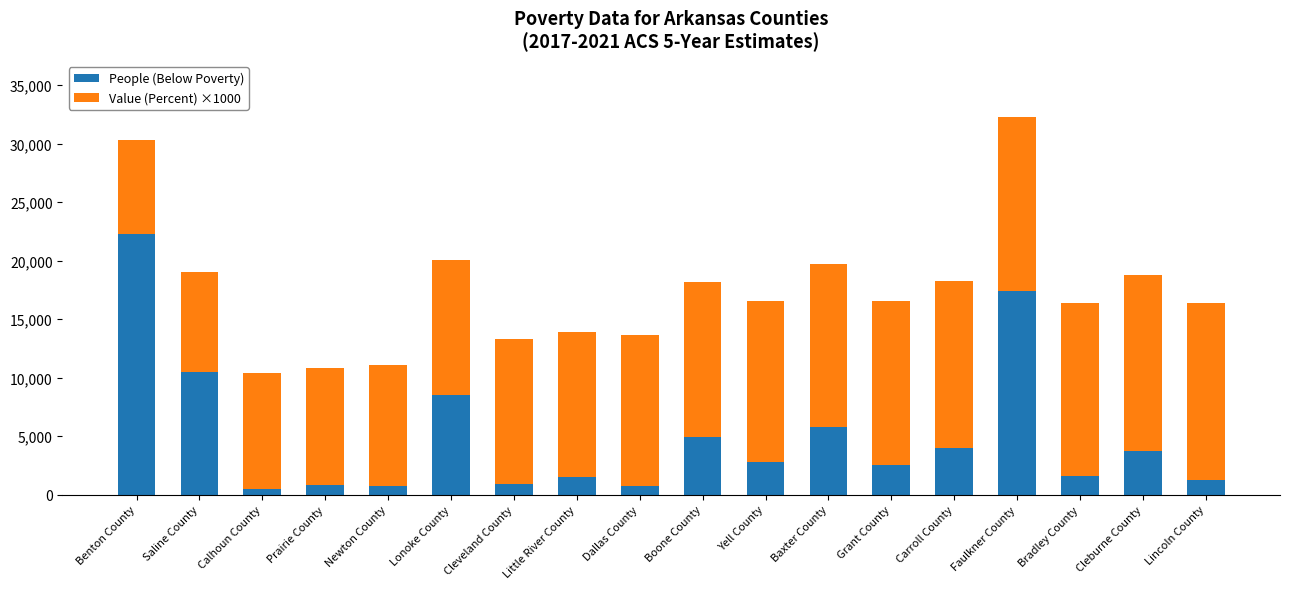

The value of People (Below Poverty) at Lincoln County is 1259. True or false?

True